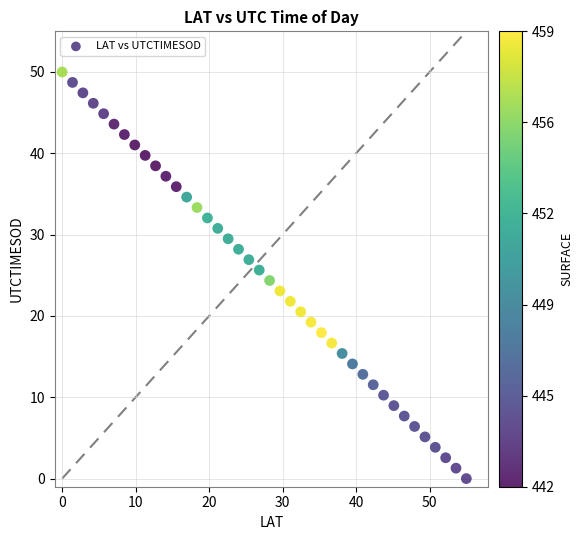

What is the range of X values (max minus min)?

55.0